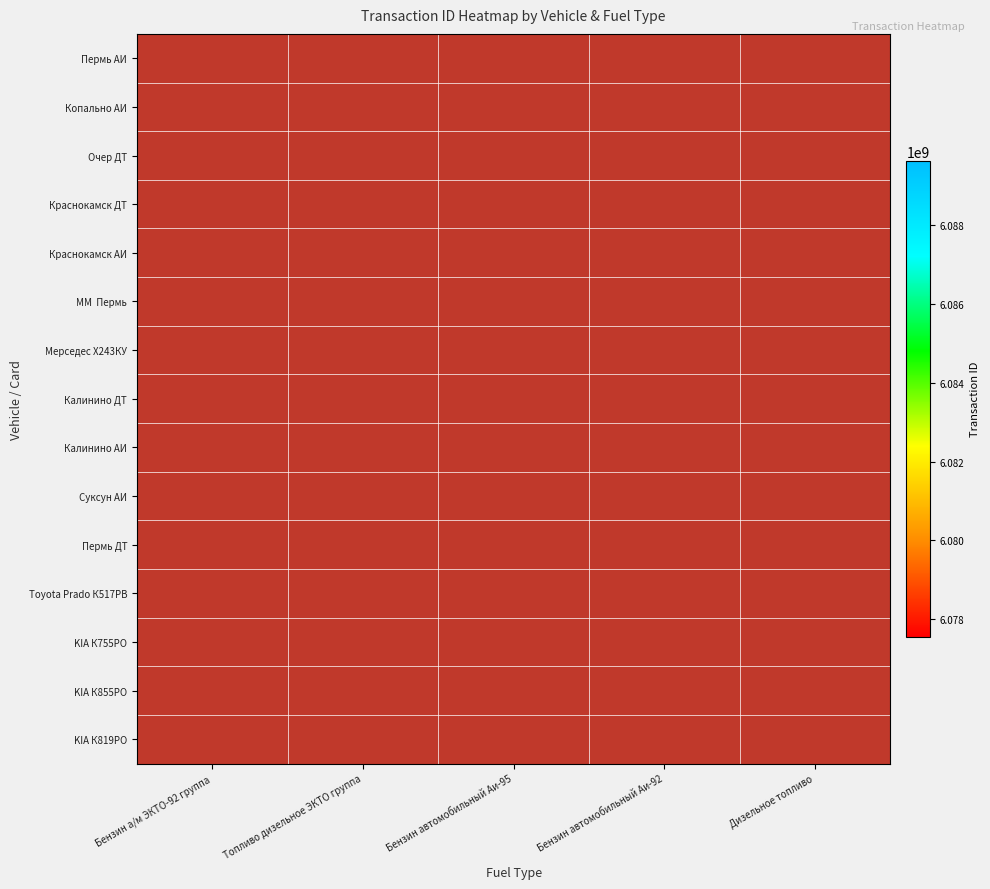

Is the value of Калинино ДТ at Топливо дизельное ЭКТО группа greater than the value of Краснокамск АИ at Бензин автомобильный Аи-92?

No